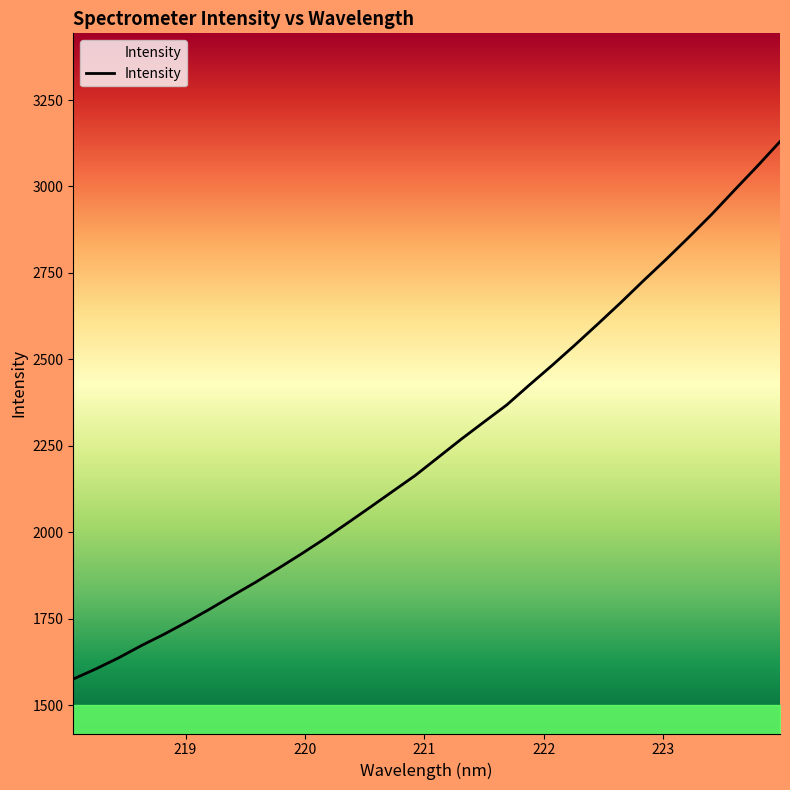

Reading left to right, what are all the values shown in this chart?

1575.7	1605.2	1637.4	1672.9	1705.9	1741.4	1778.6	1817.6	1855.9	1896.2	1937.6	1980.6	2025.9	2071.8	2118.4	2164.8	2216.8	2268.9	2318.7	2368.1	2426.2	2483.0	2541.8	2602.2	2663.7	2727.3	2789.3	2853.5	2919.3	2989.3	3058.4	3129.9